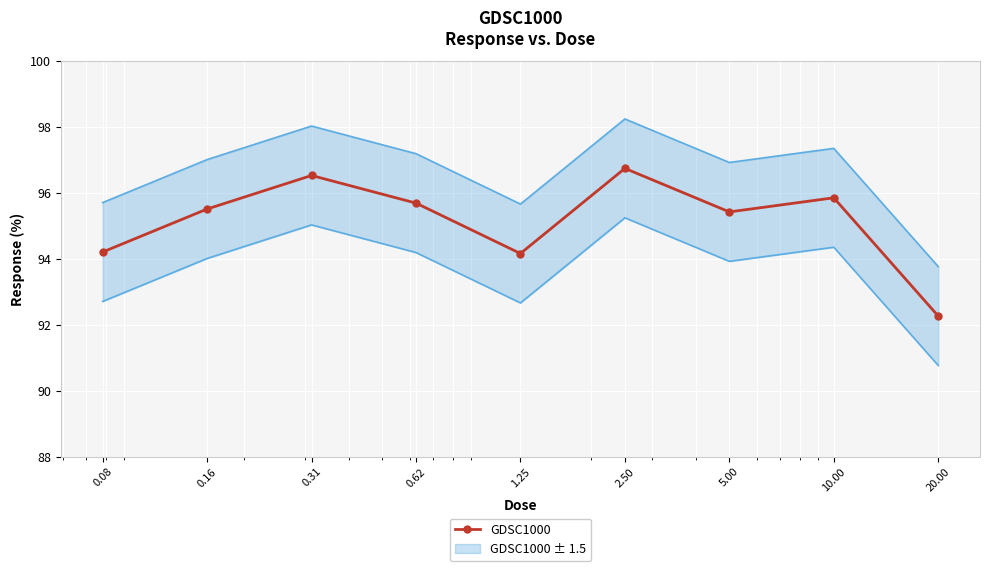

How many interior local peaks (higher than both neighbors) does the data have?

3